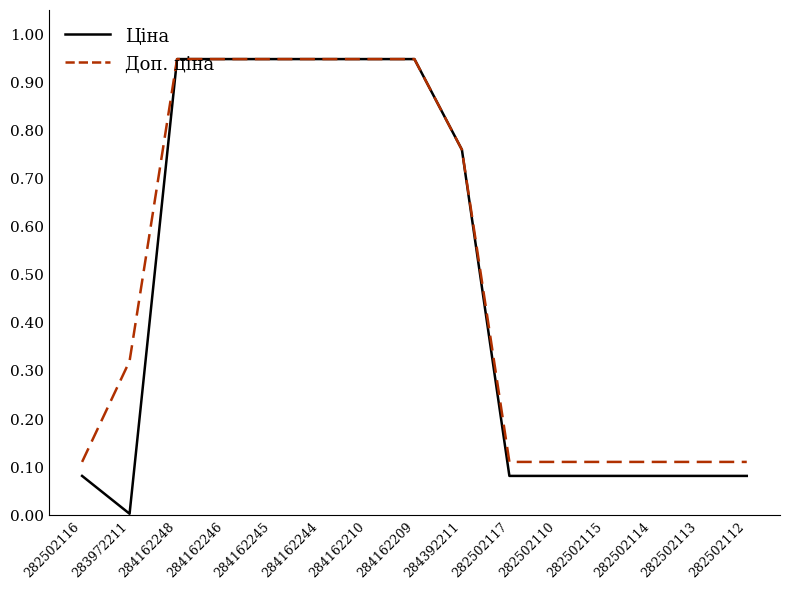

Does the chart have visible grid lines?

No